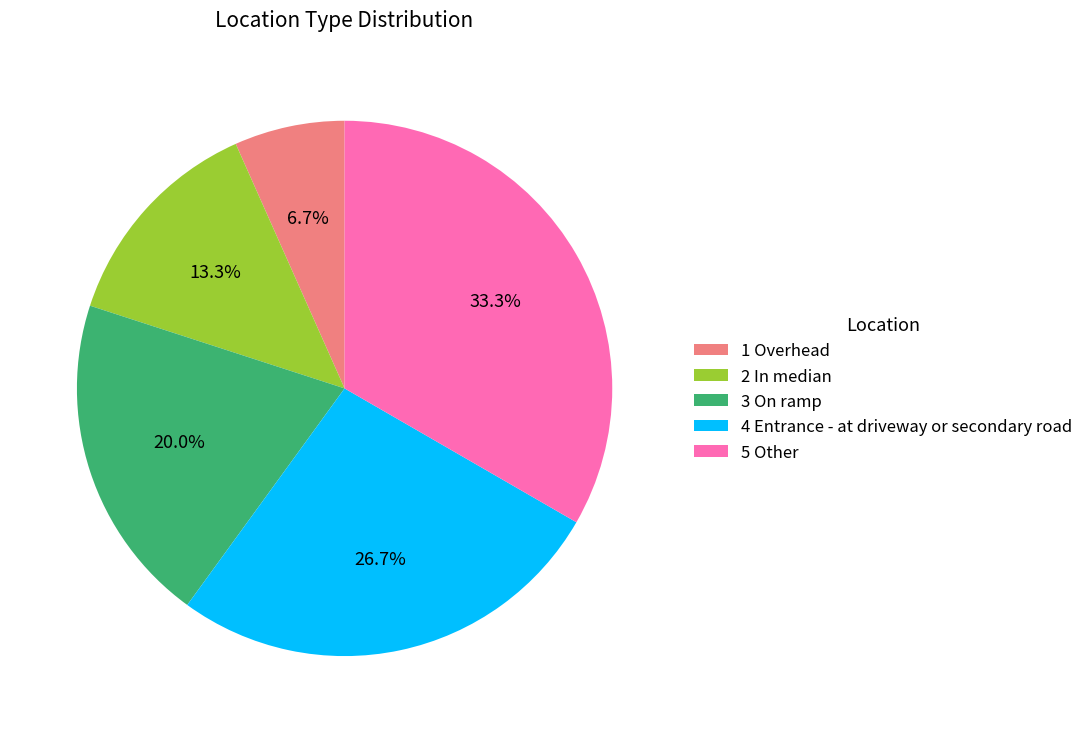

Rank the categories by value from lowest to highest.

1 Overhead, 2 In median, 3 On ramp, 4 Entrance - at driveway or secondary road, 5 Other